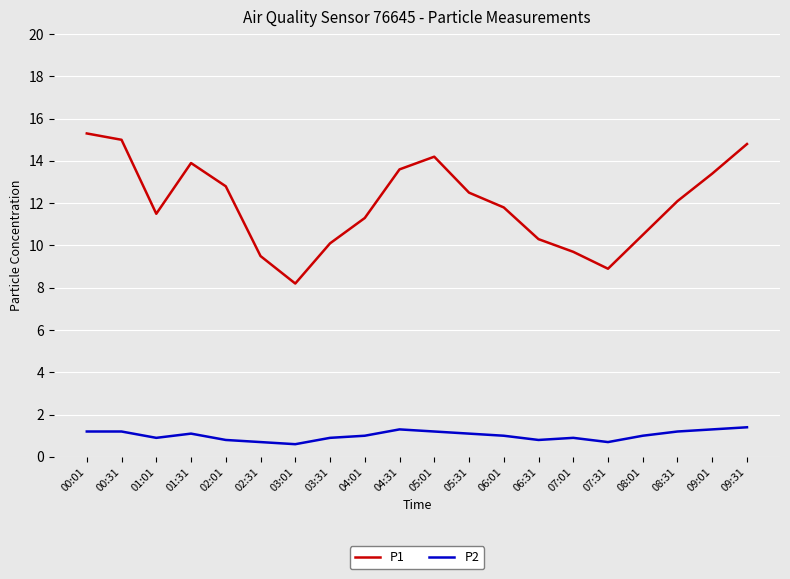

Rank the series at 04:01 from lowest to highest value.

P2, P1